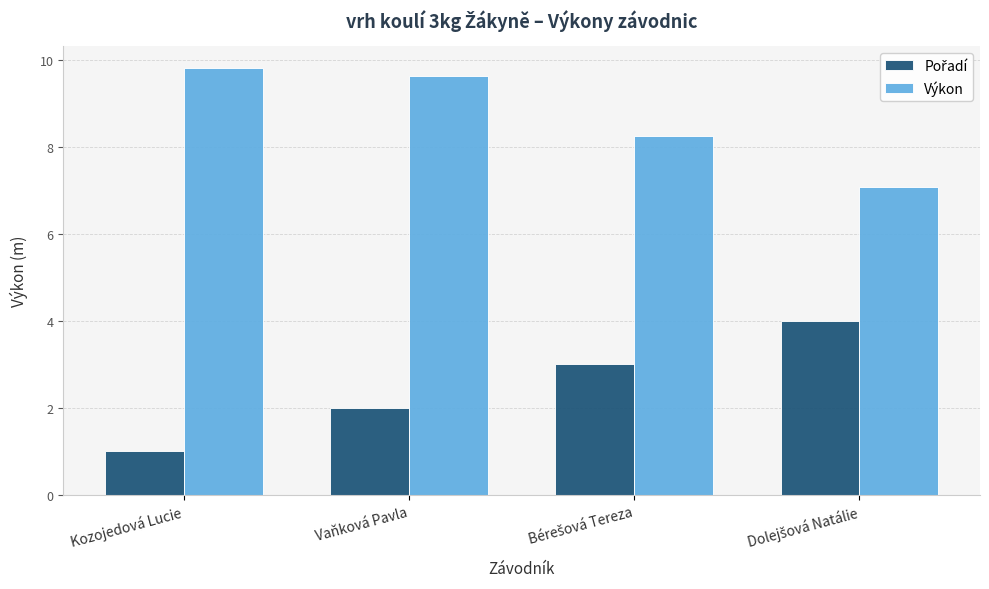

How many bars are there in each group?

2